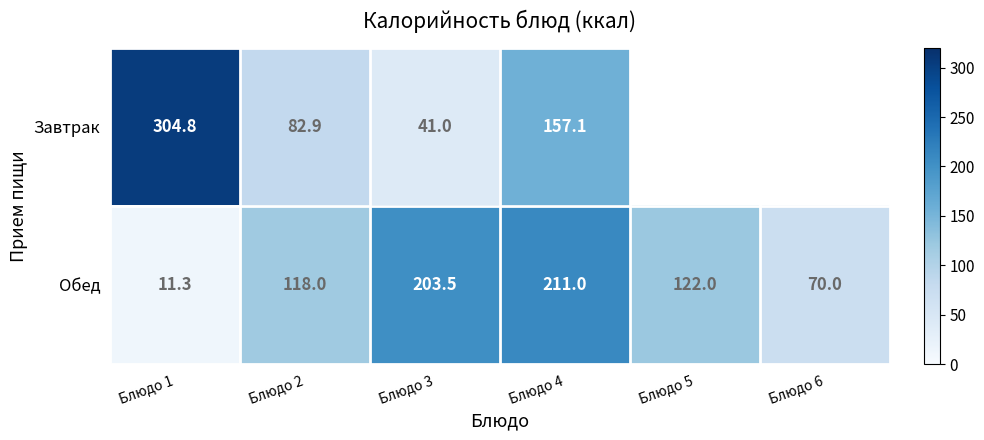

What is the difference between the highest and lowest values at Блюдо 4?

53.9